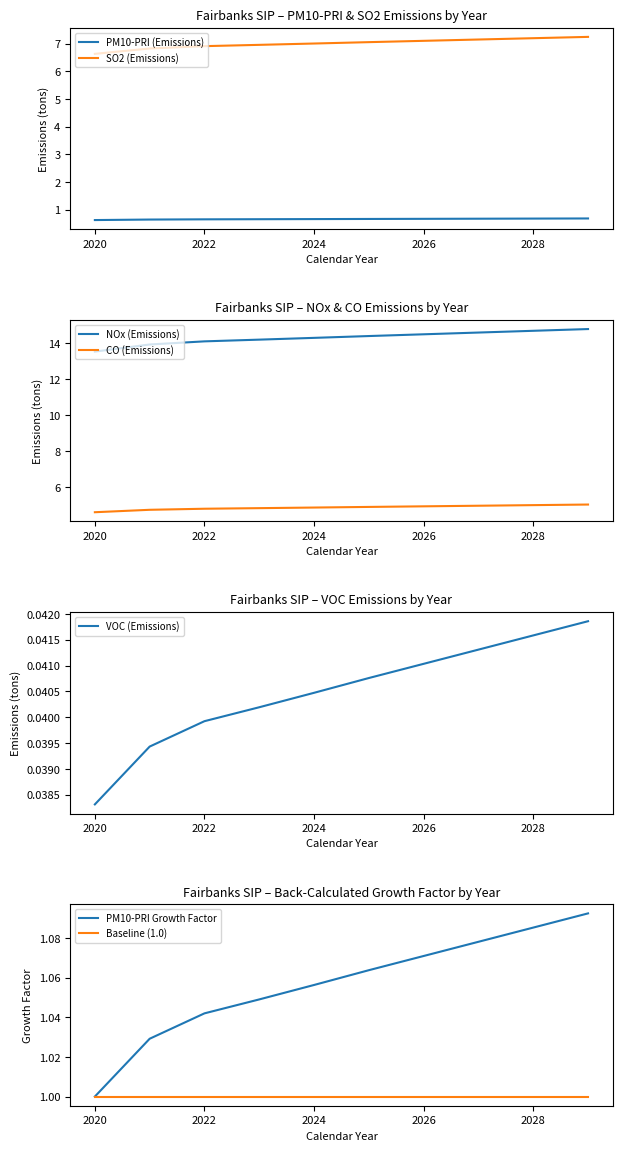

What is the difference between the highest and lowest values at 2028?

14.7